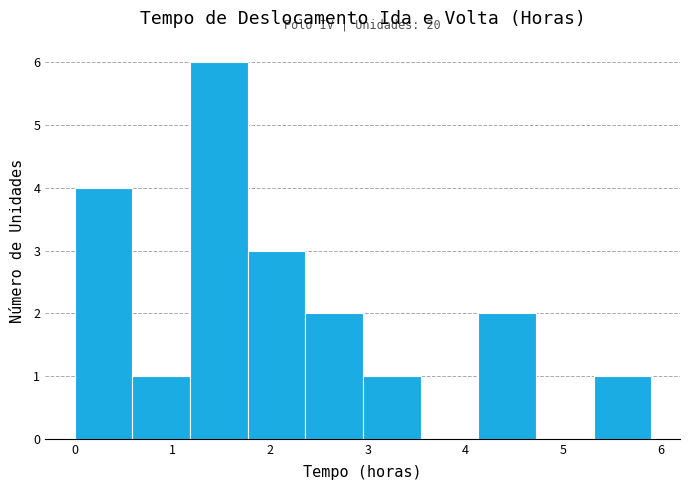

Which range on the x-axis has the tallest bar?

1.18 to 1.77